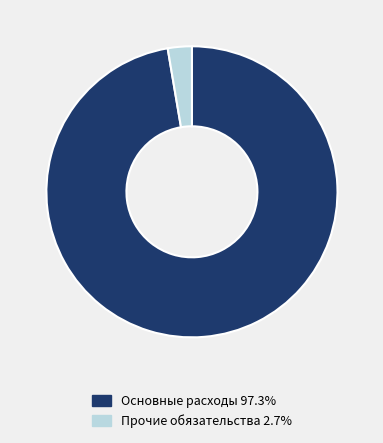

What is the ratio of the value at Основные расходы 97.3% to the value at Прочие обязательства 2.7%?

36.5